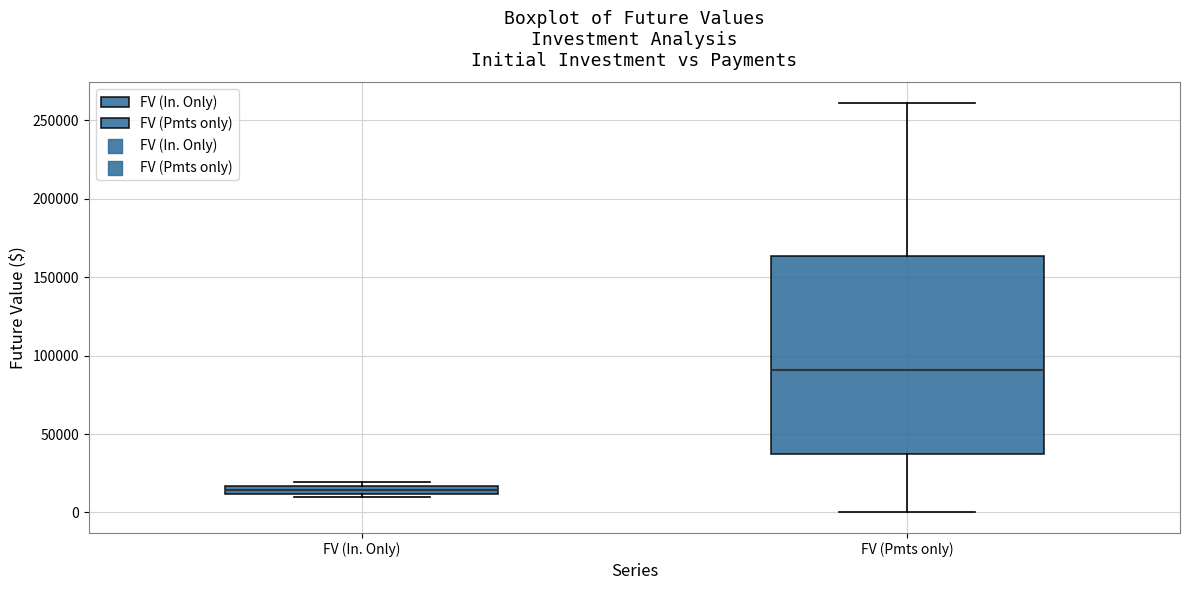

Which box is the tallest, from its lower edge to its upper edge?

FV (Pmts only)